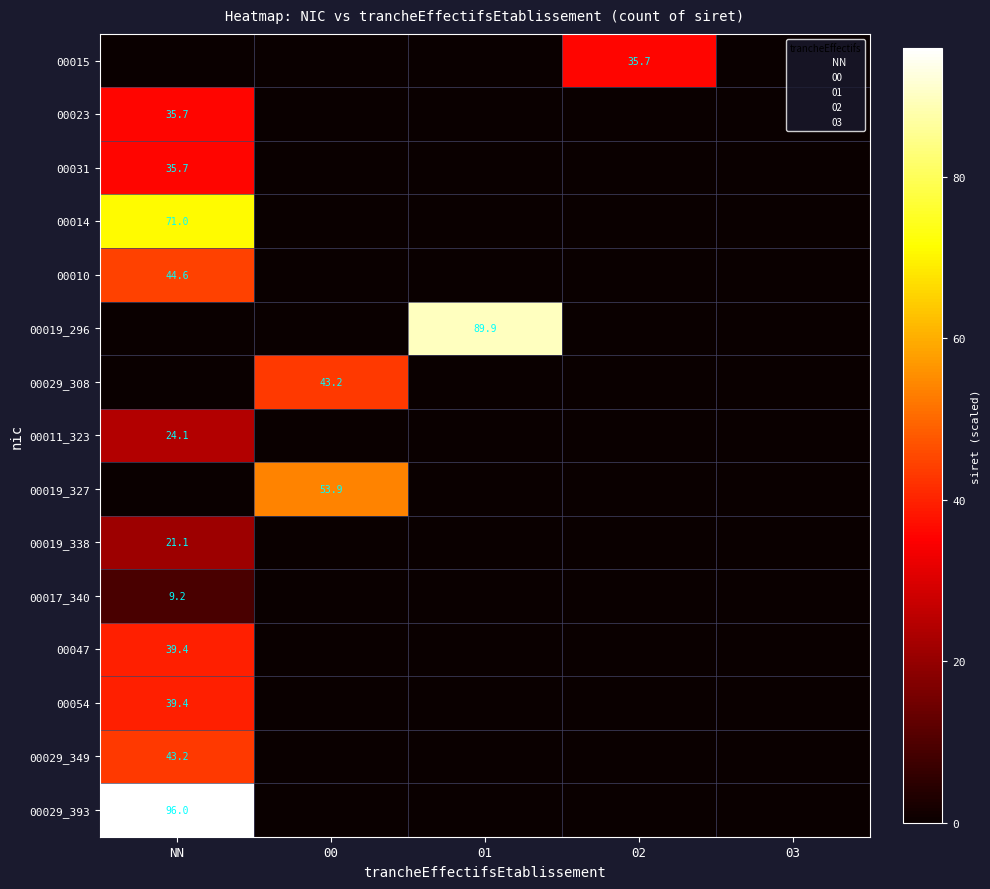

Is the value of 00017_340 at 03 greater than the value of 00047 at 02?

No